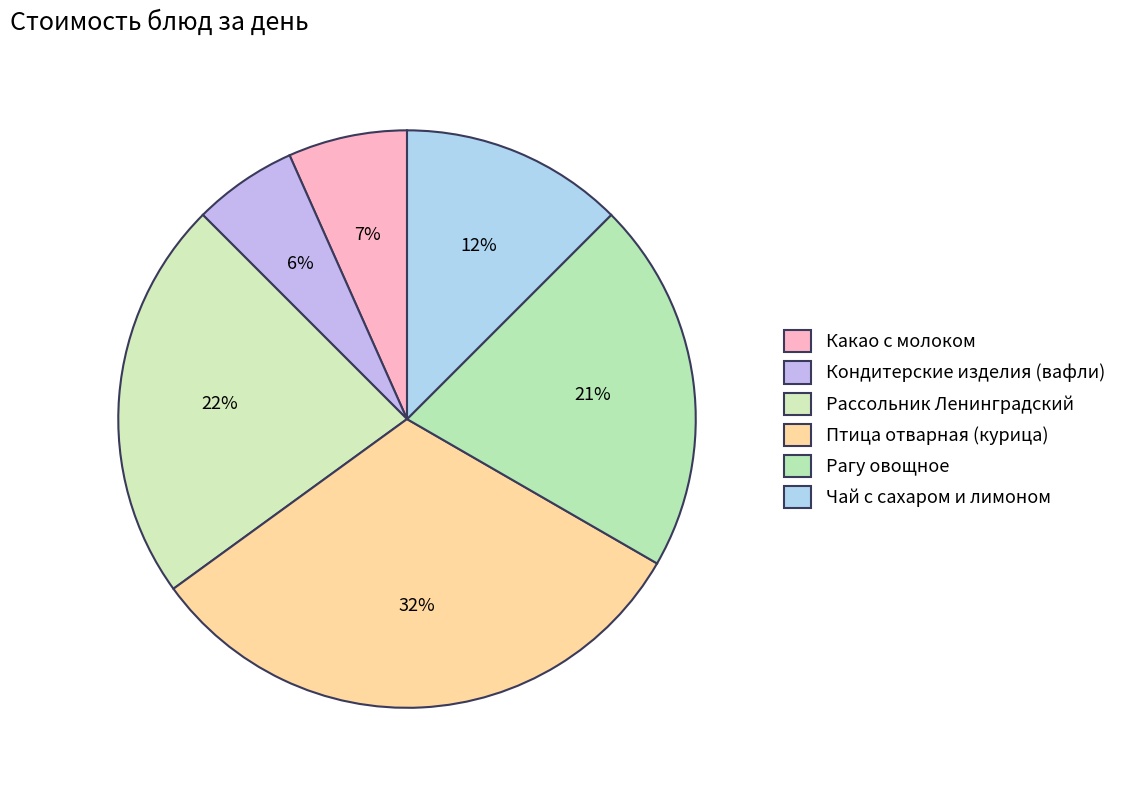

Which slice is the largest?

Птица отварная (курица)